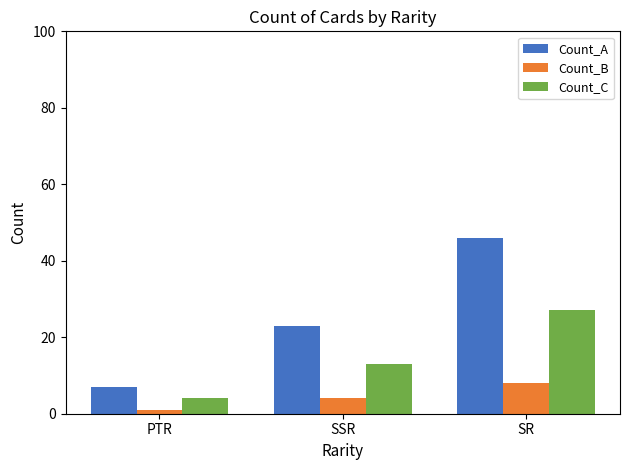

What is the average value of the Count_A series?

25